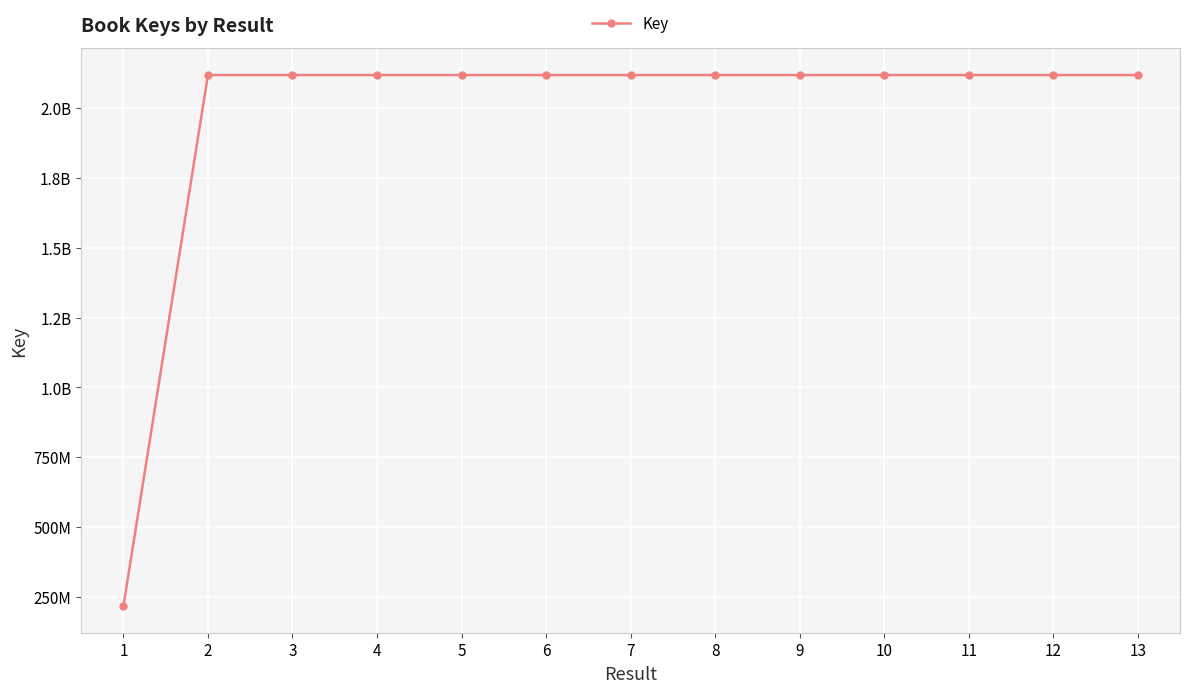

True or false: the data shows 2117859481 at 11.

True